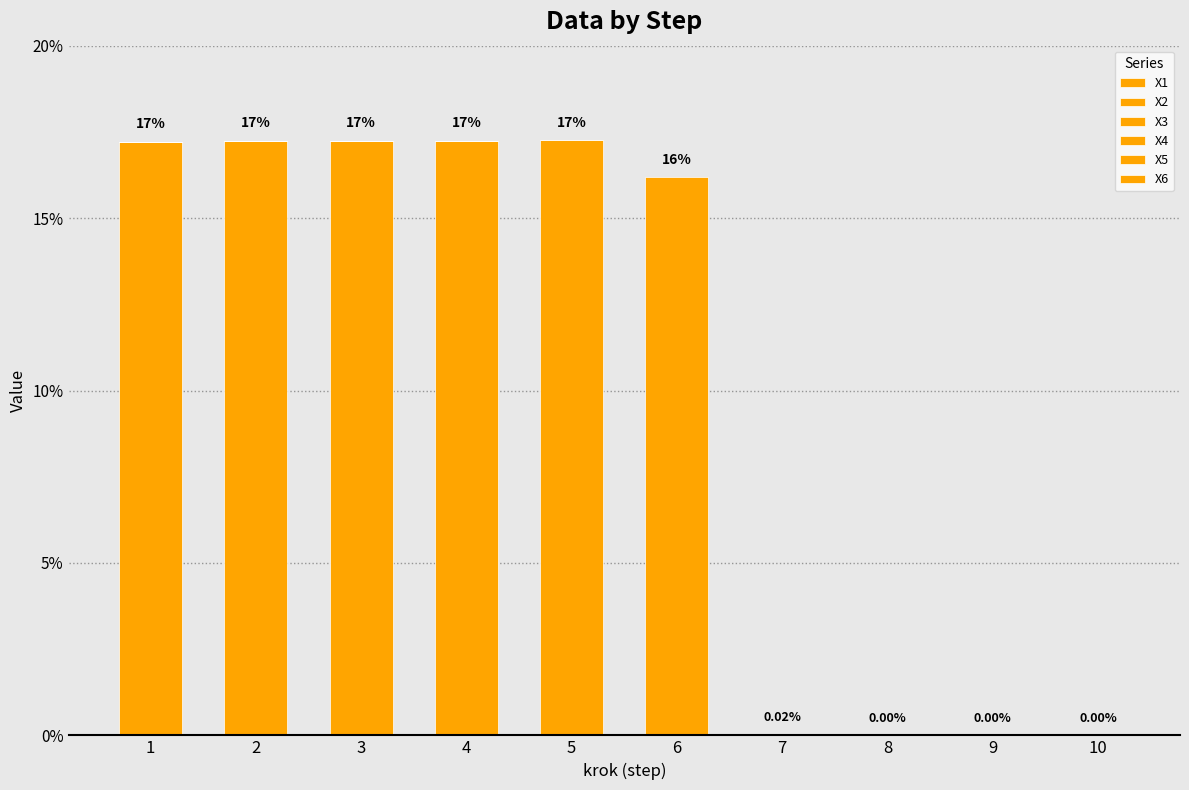

Does the chart contain stacked bars?

Yes